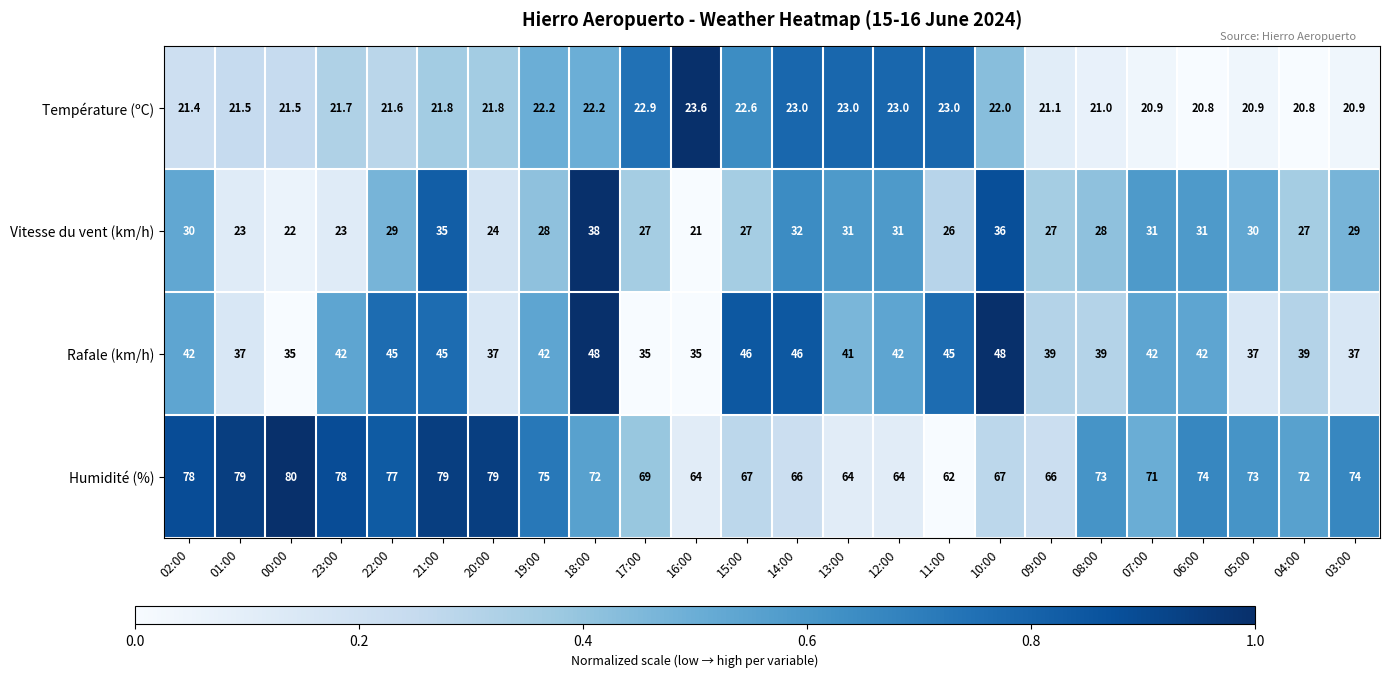

What is the difference between the highest and lowest values at 06:00?

53.2